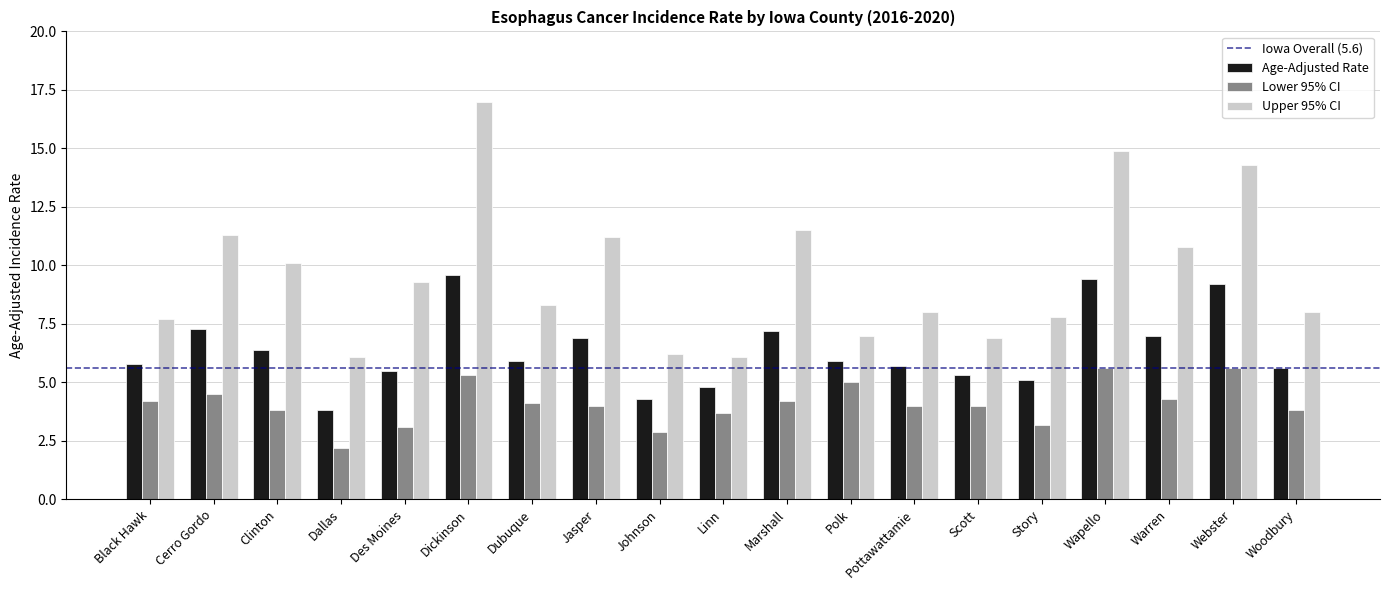

What value does the Lower 95% CI series have at Cerro Gordo?

4.5